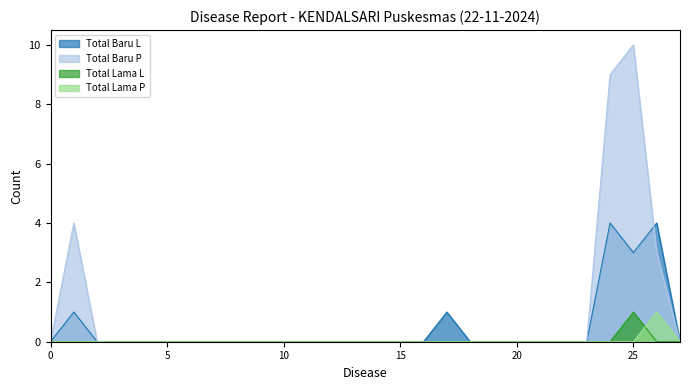

What is the maximum value for Total Baru L?

4